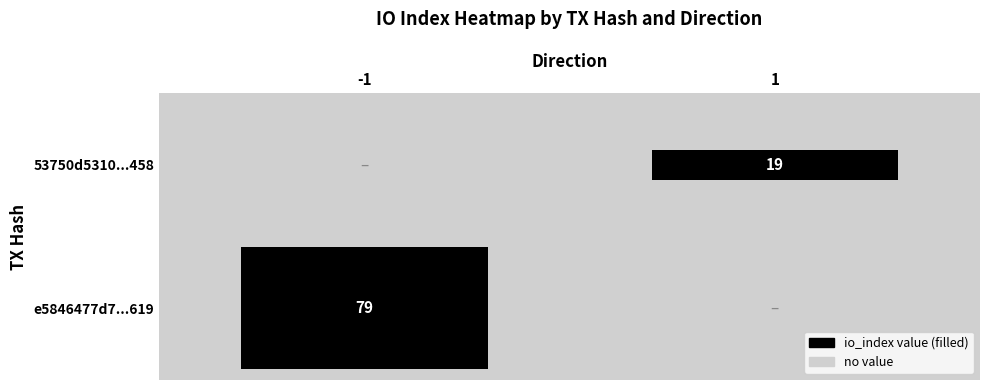

What is the total value across all series at io_index?

98